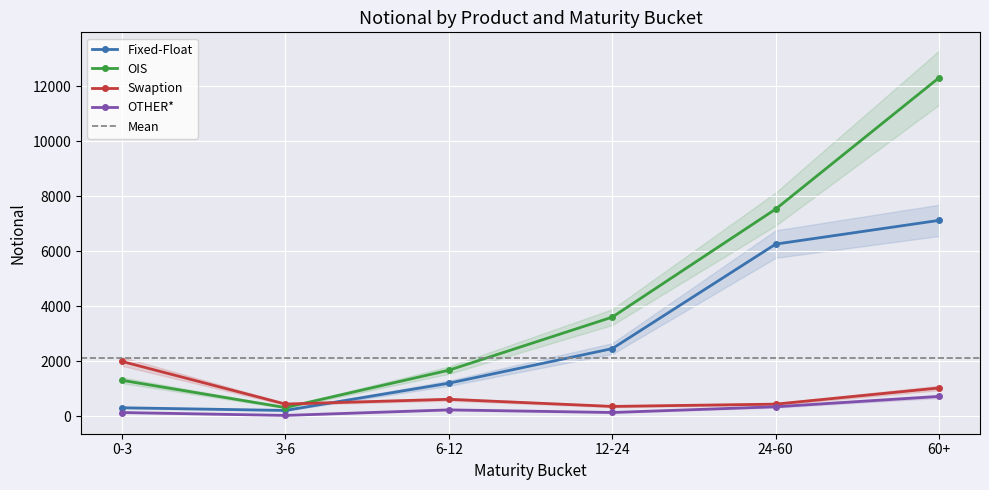

List the series in order of their peak value, highest first.

OIS, Fixed-Float, Swaption, OTHER*